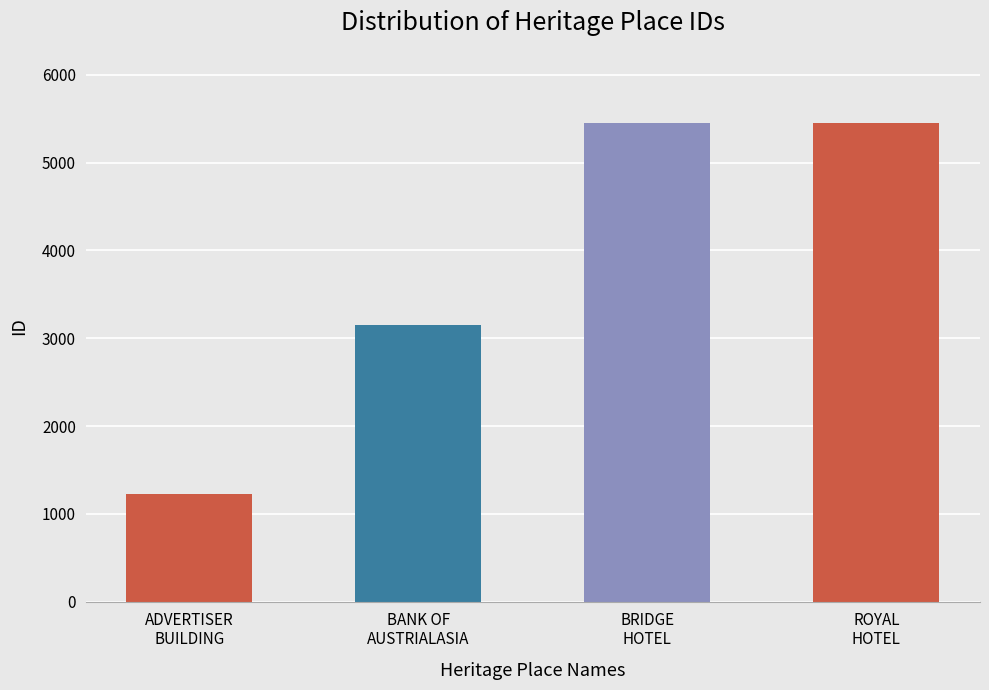

What is the sum of all values?

15279